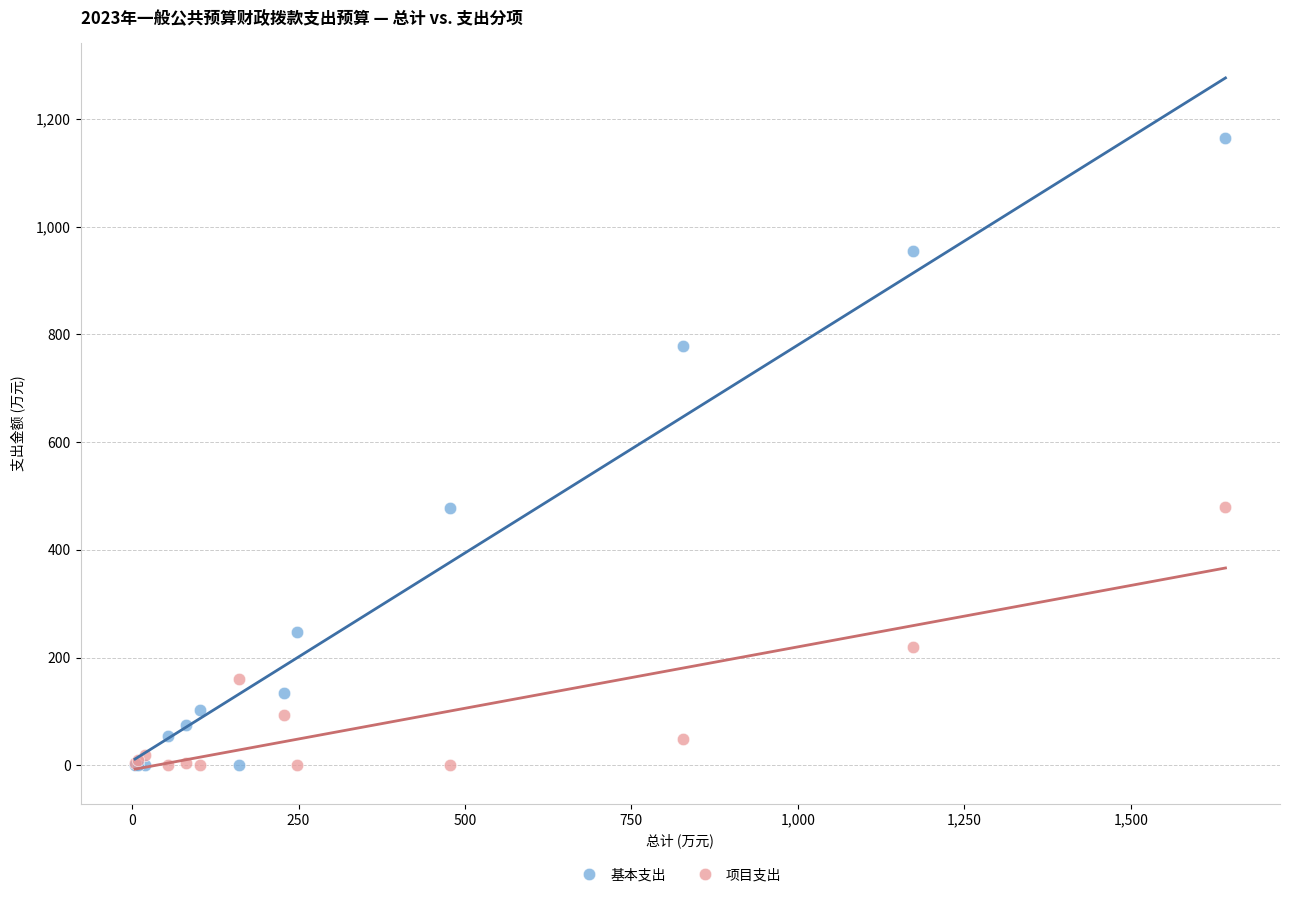

Which series contains the highest Y value?

基本支出